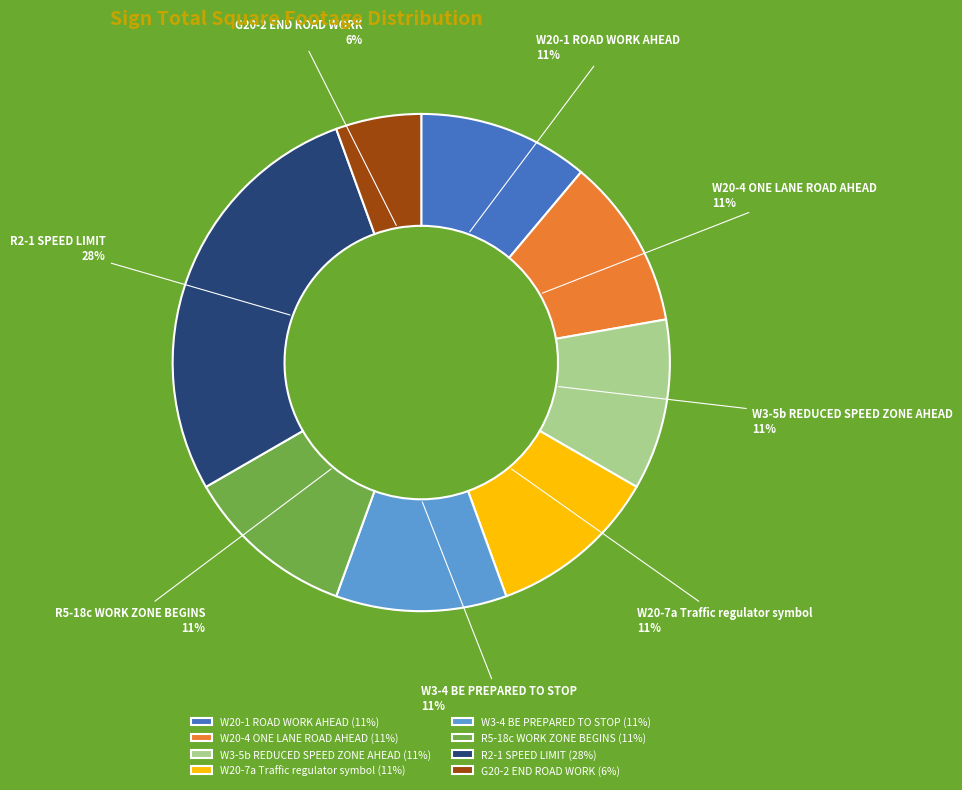

Is the sum of W20-1 ROAD WORK AHEAD and R2-1 SPEED LIMIT greater than half?

No